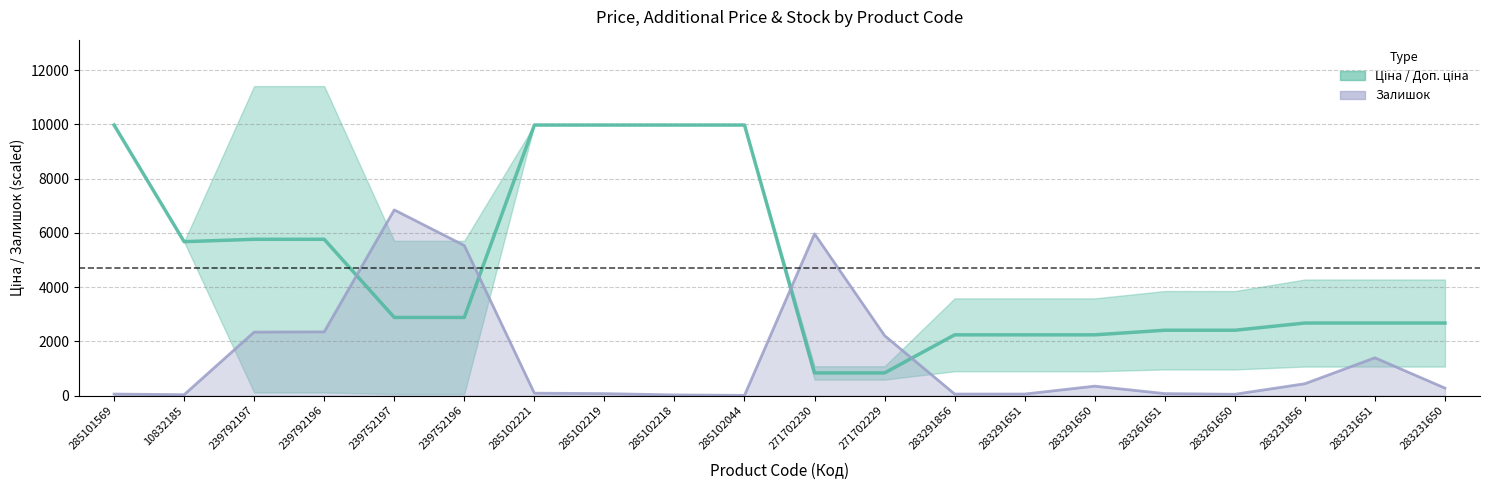

What is the label of the 5th point from the right?

283261651